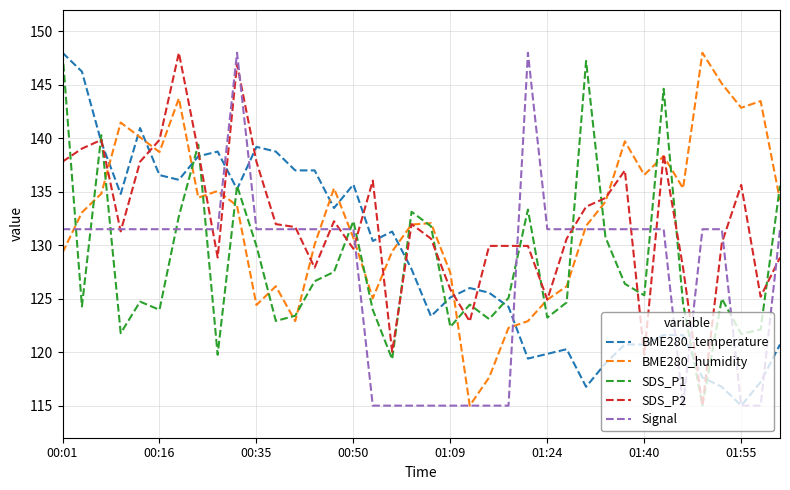

How many times do Signal and SDS_P1 cross each other?

12